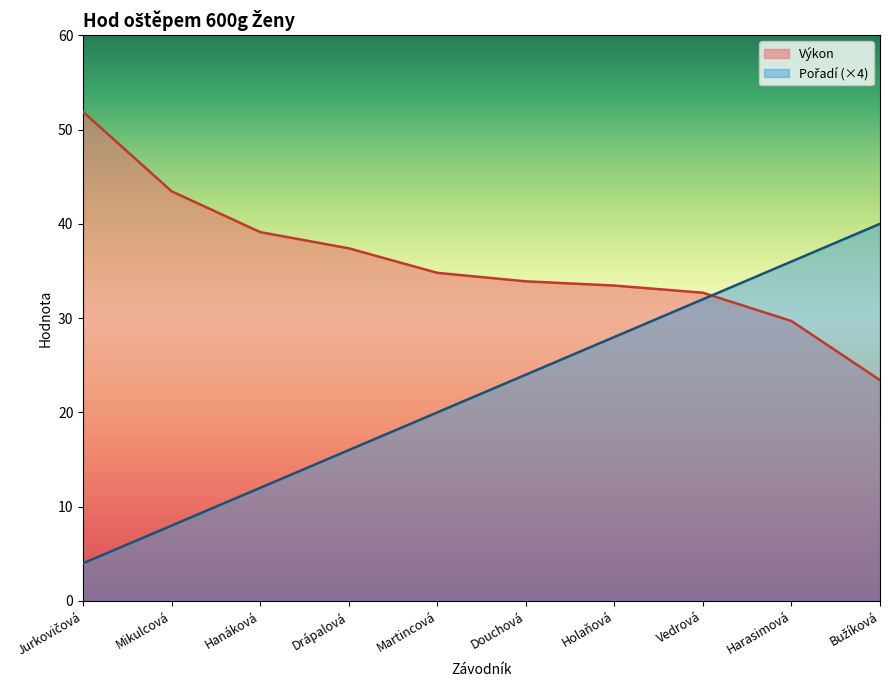

The Pořadí series shows 4.9 at Mikulcová. True or false?

False